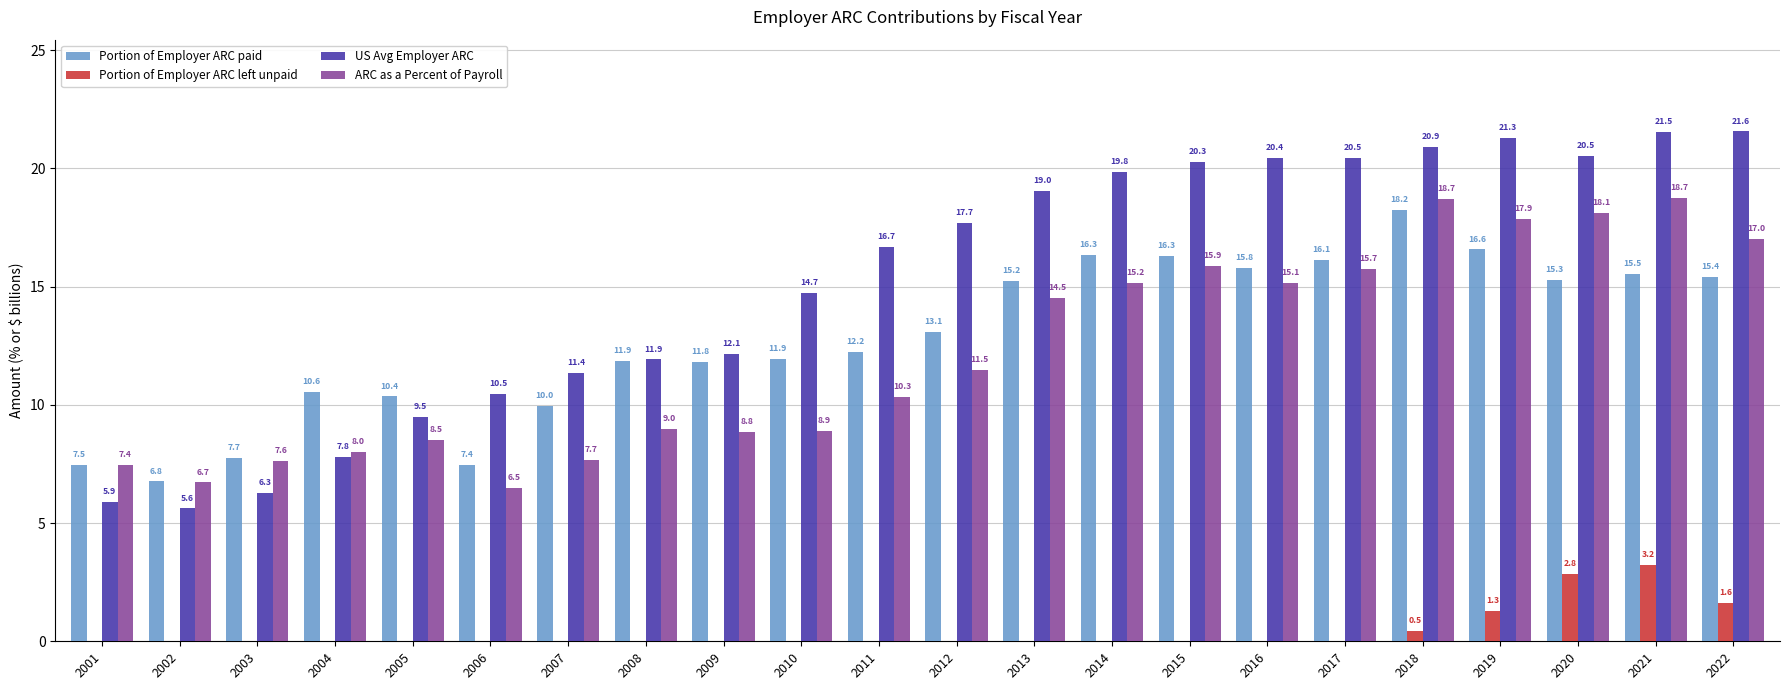

Count the number of data series in this chart.

4